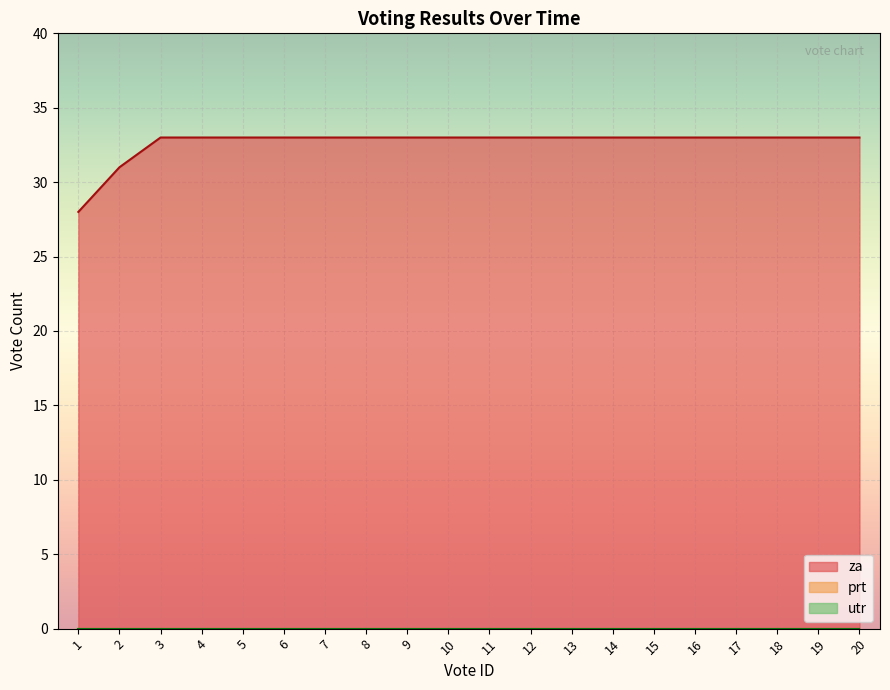

The za series shows 11 at 7. True or false?

False